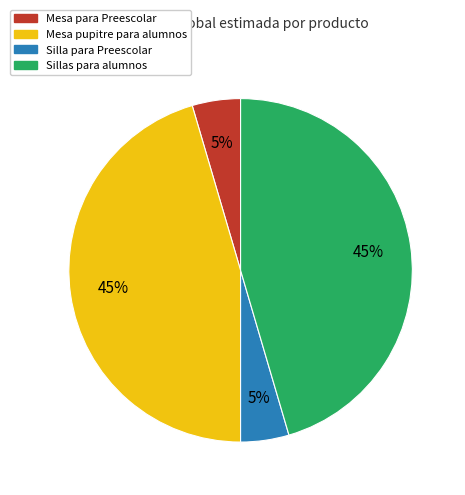

To the nearest percent, what is the average slice percentage?

25%